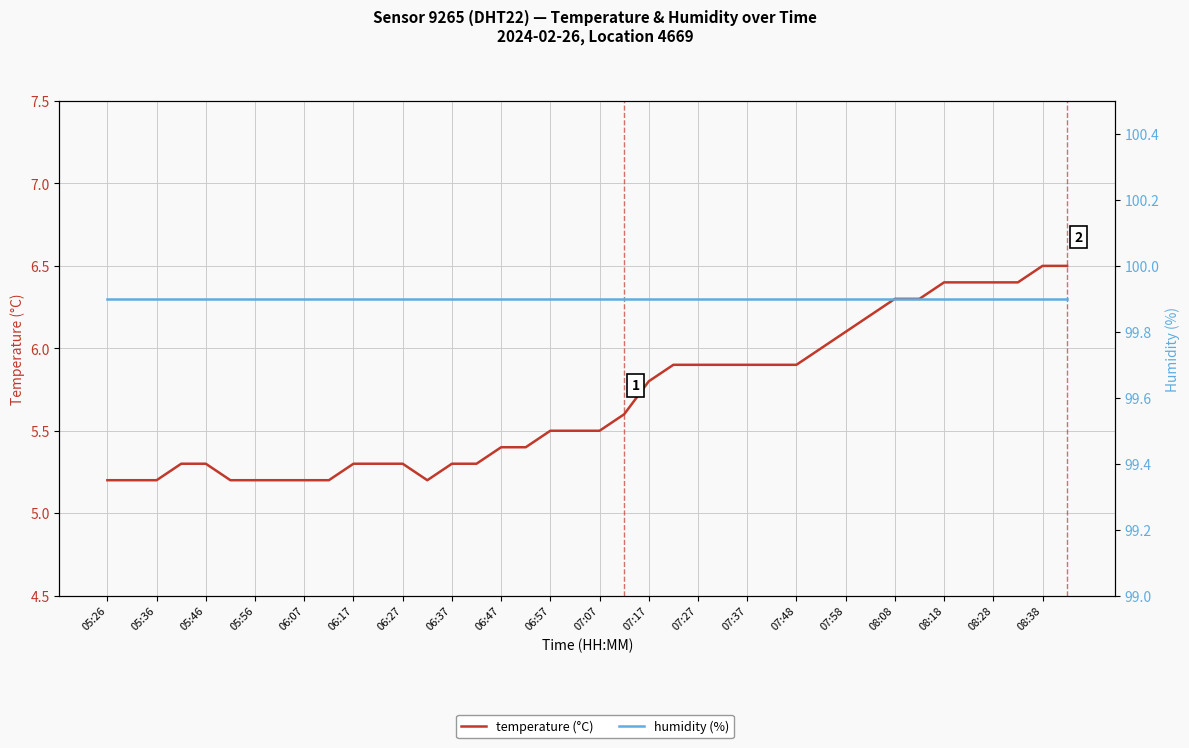

True or false: humidity (%) has more than 1 points higher than both neighbors.

False